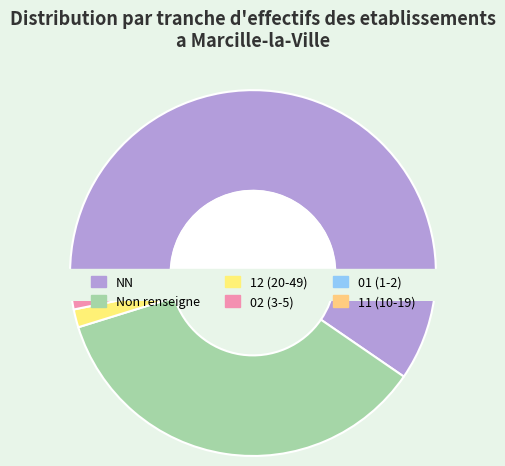

Is there a majority slice in this chart?

Yes